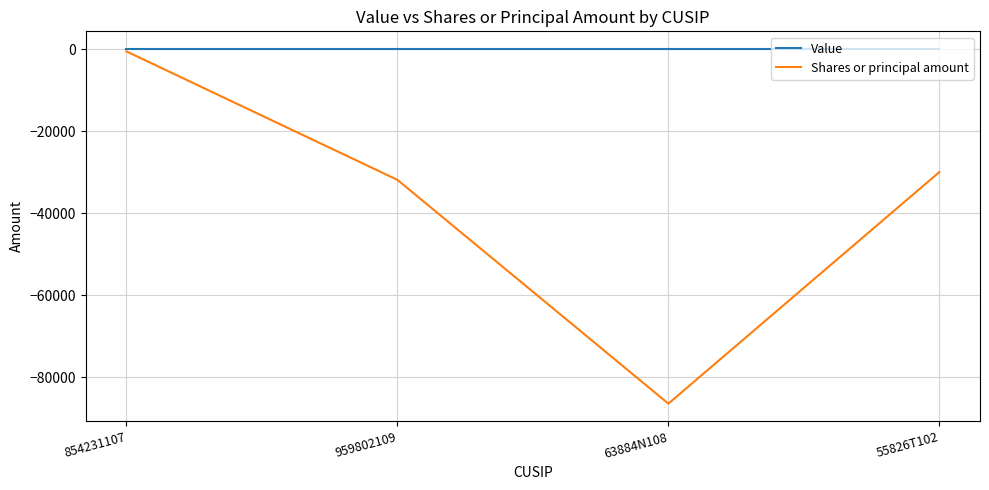

What is the maximum value for Shares or principal amount?

-565